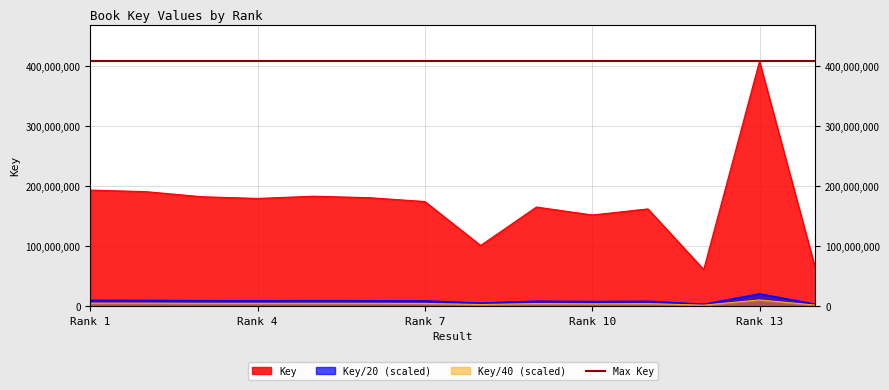

True or false: the data shows 202246052 at Rank 10.

False